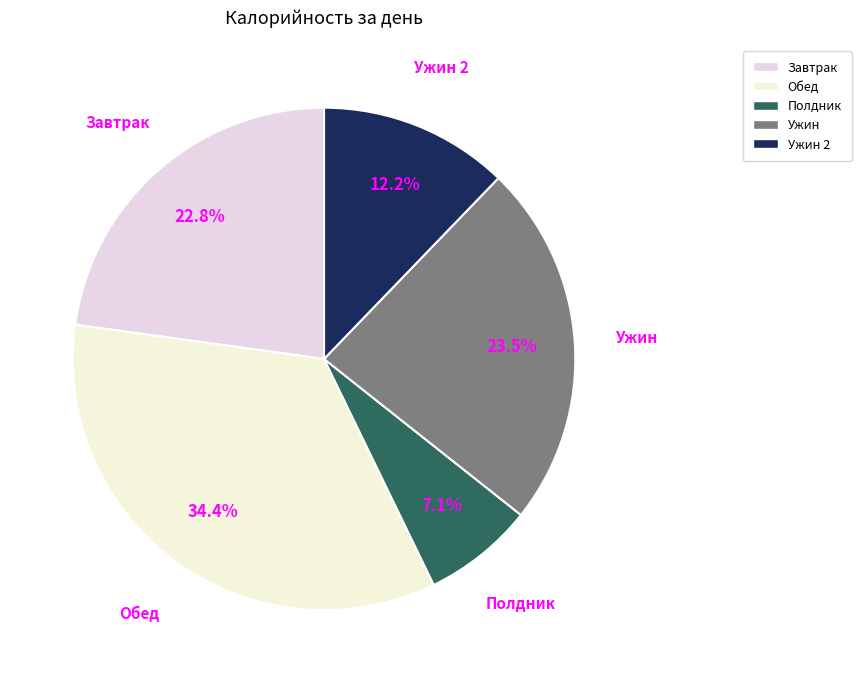

True or false: Ужин 2 accounts for 12% of the total.

True